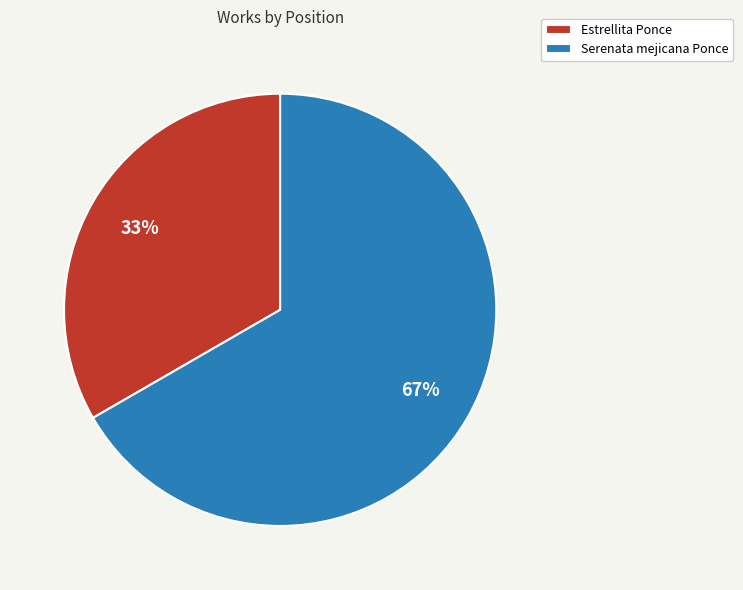

Which has a higher value, Serenata mejicana Ponce or Estrellita Ponce?

Serenata mejicana Ponce